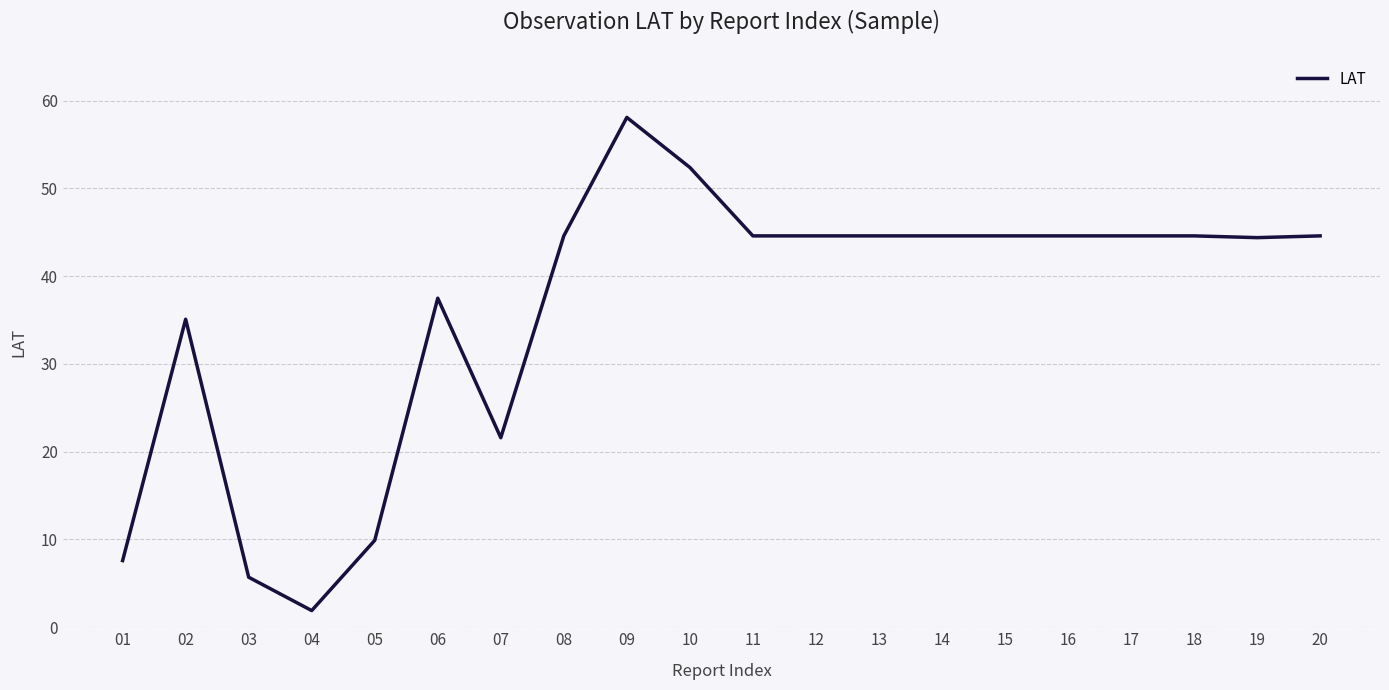

How many lines are shown in the chart?

1